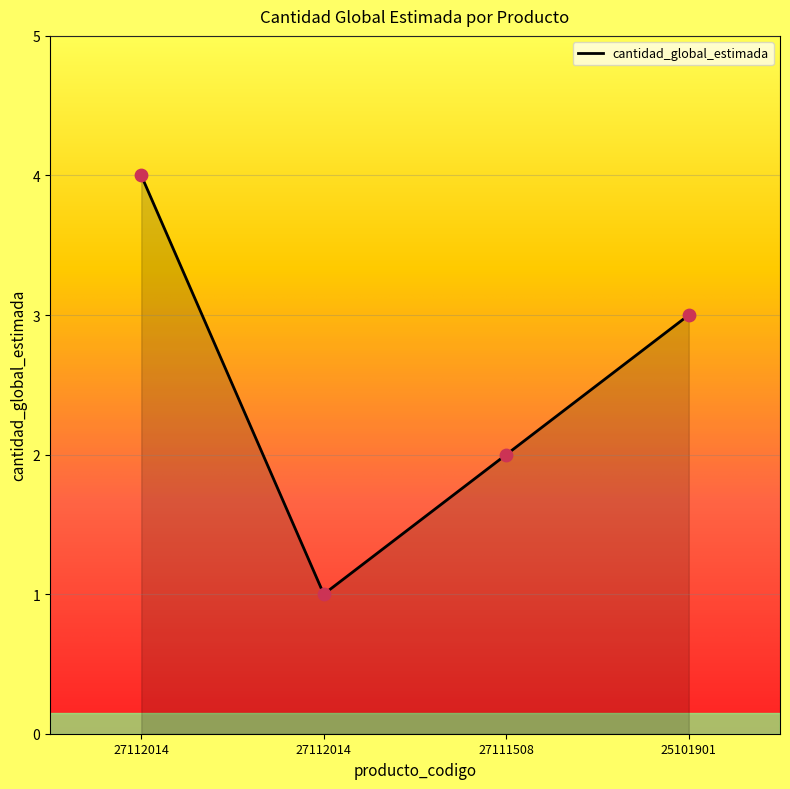

Count the number of categories in the chart.

4